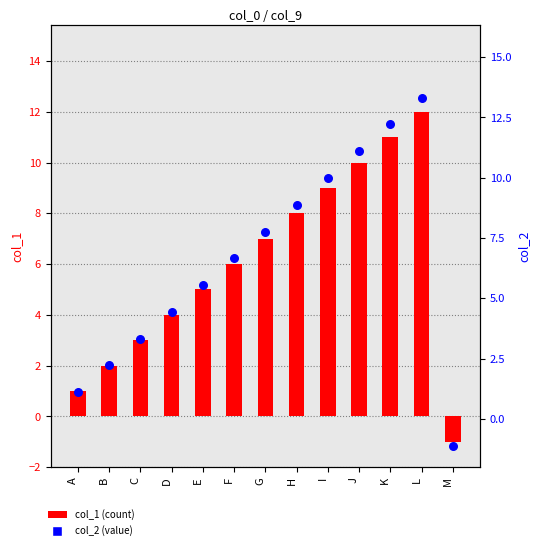

Which series reaches the minimum Y coordinate?

col_2 (value)